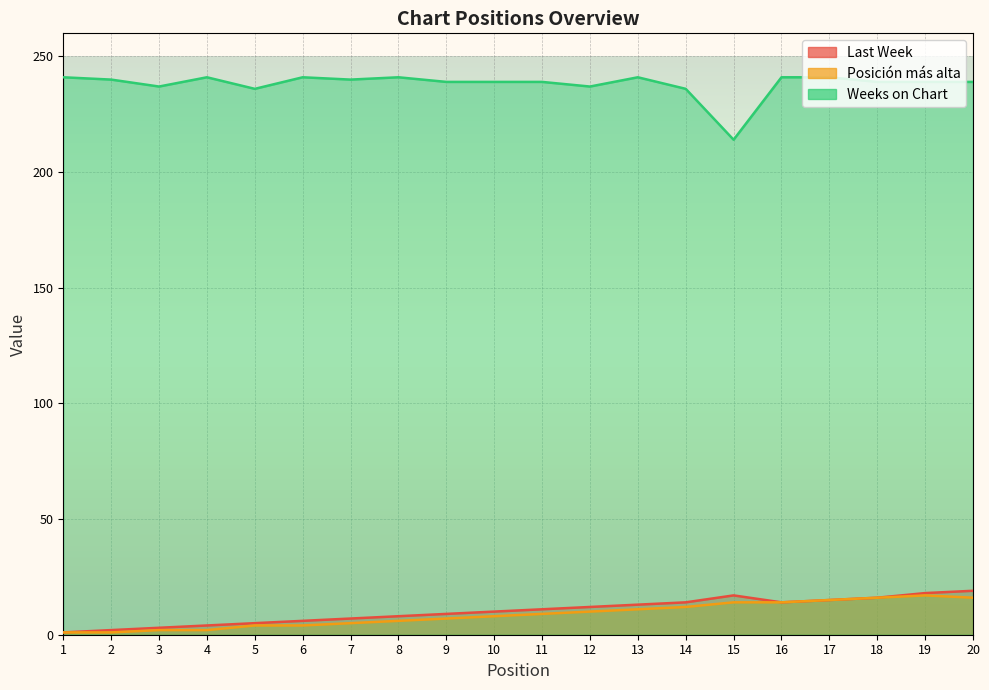

What is the spread (max minus min) of values at 19?

222